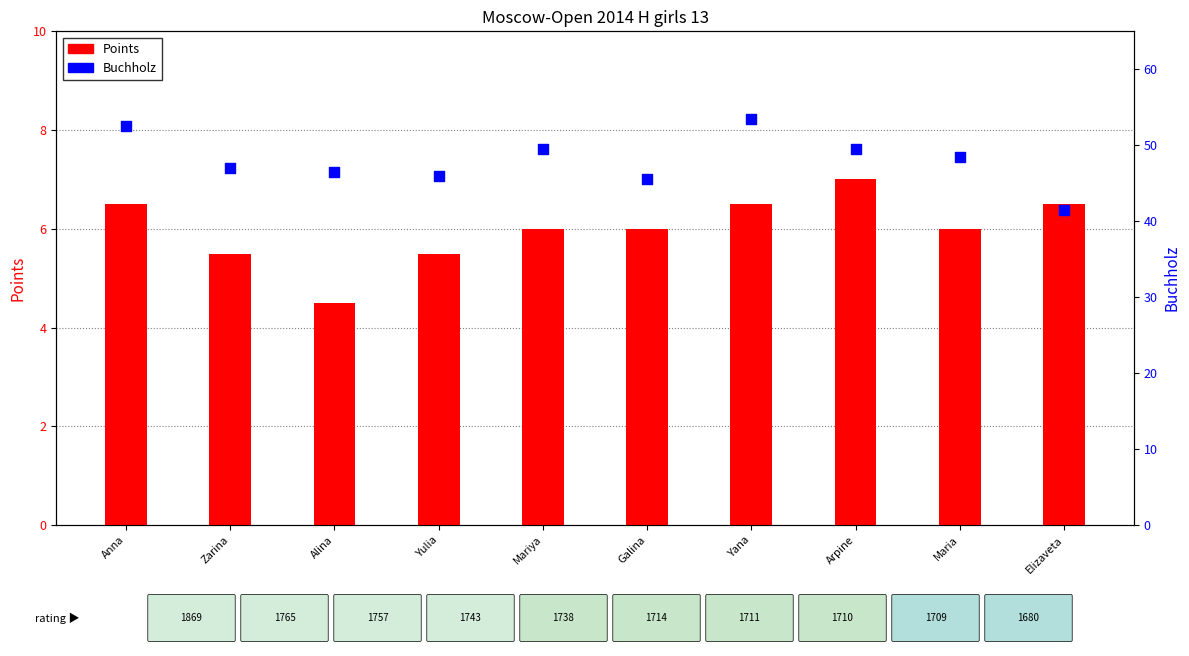

Which series reaches the minimum Y coordinate?

Points